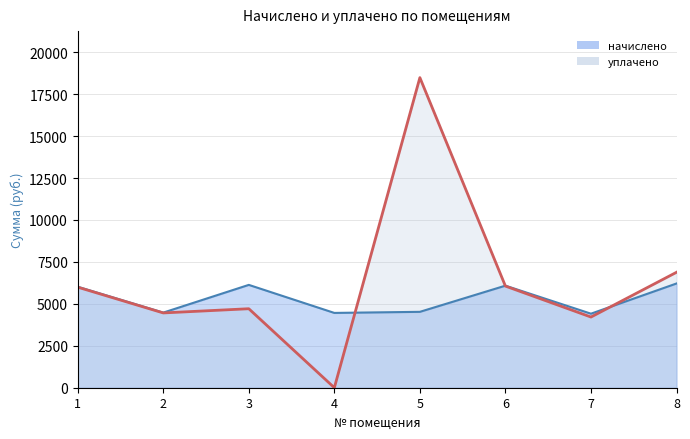

After their last crossing, which series has the higher values: уплачено or начислено?

уплачено